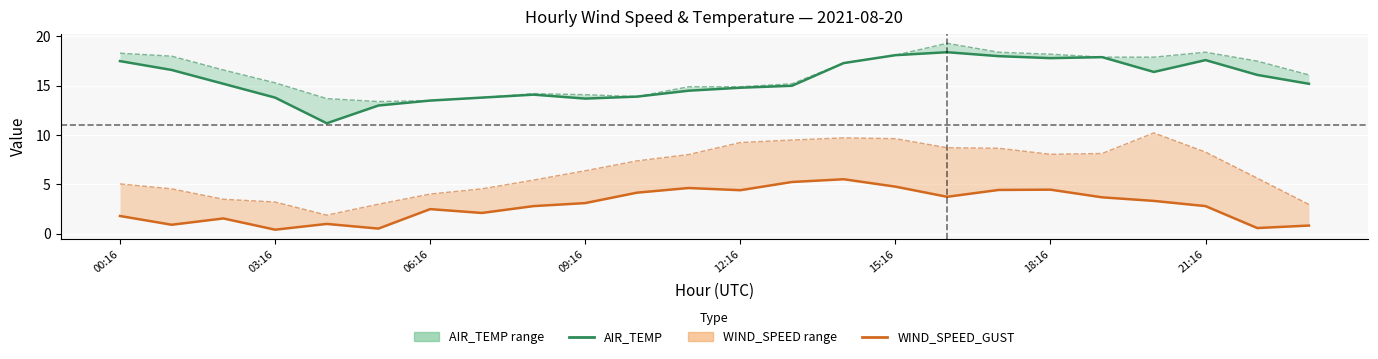

Which series has the largest total across all categories?

AIR_TEMP_MAX